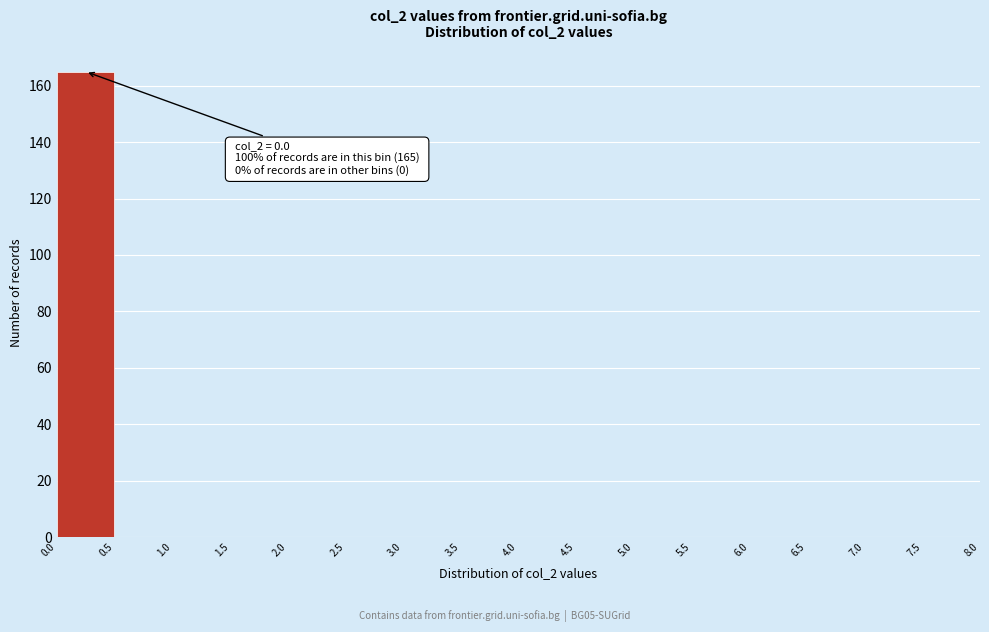

Over which range of the x-axis is the bar tallest?

0.0 to 0.5